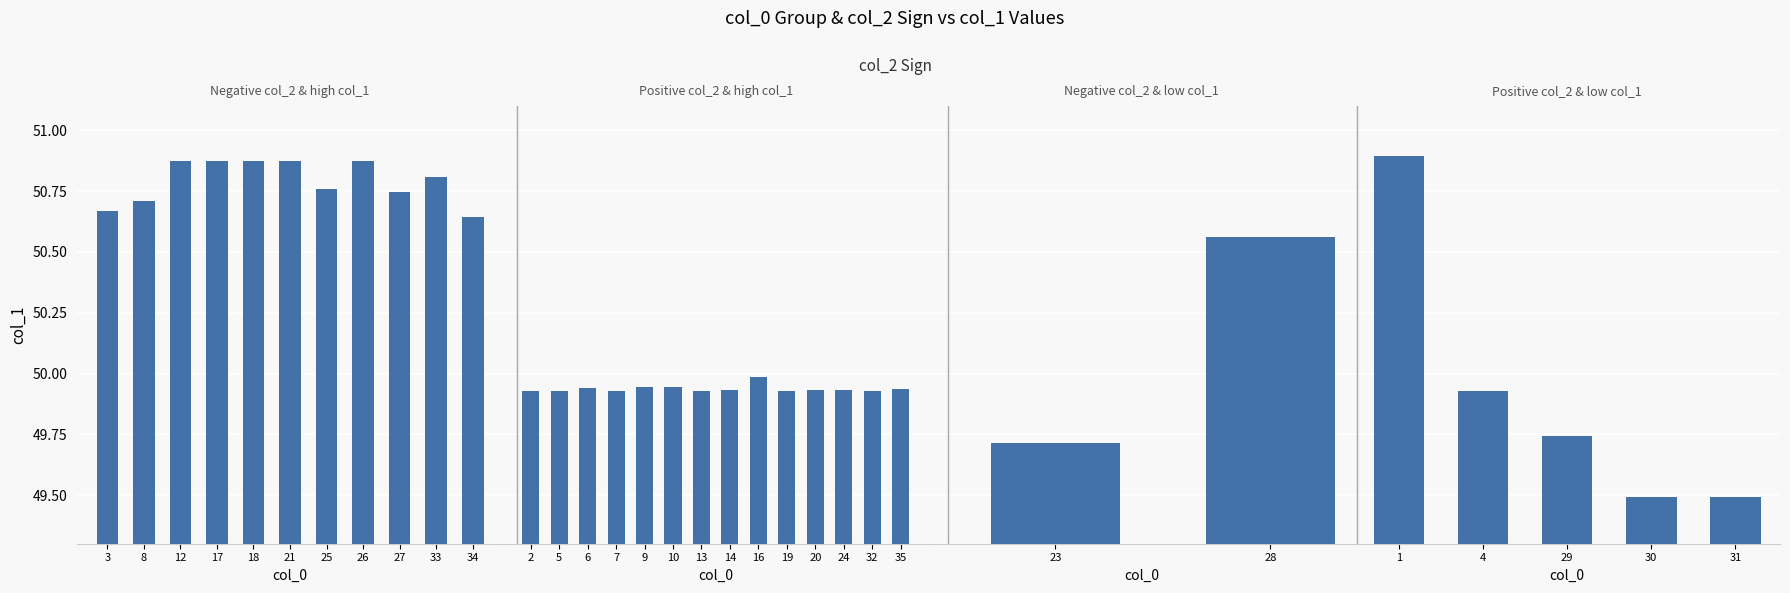

How many series are shown in this chart?

1